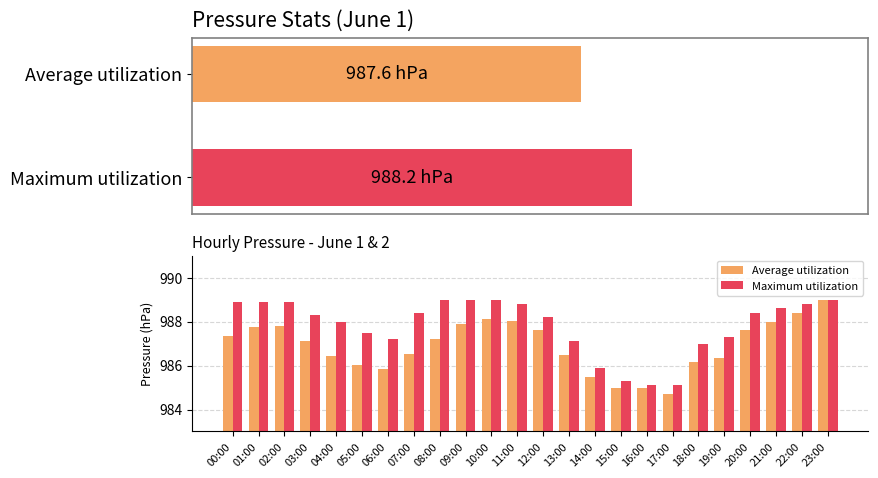

The Maximum utilization series shows 988.0 at 04:00. True or false?

True